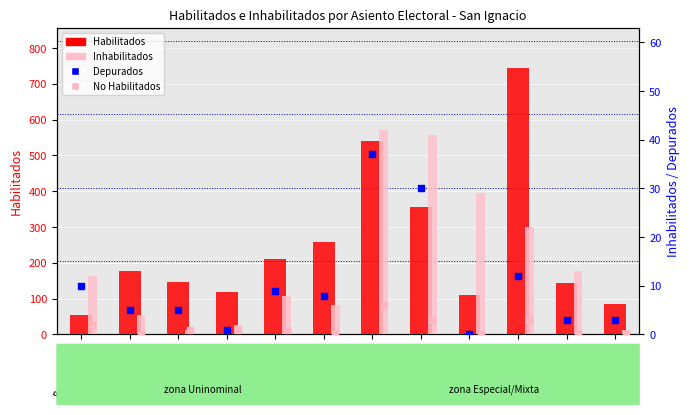

What is the total value across all series at El Carmen?

625